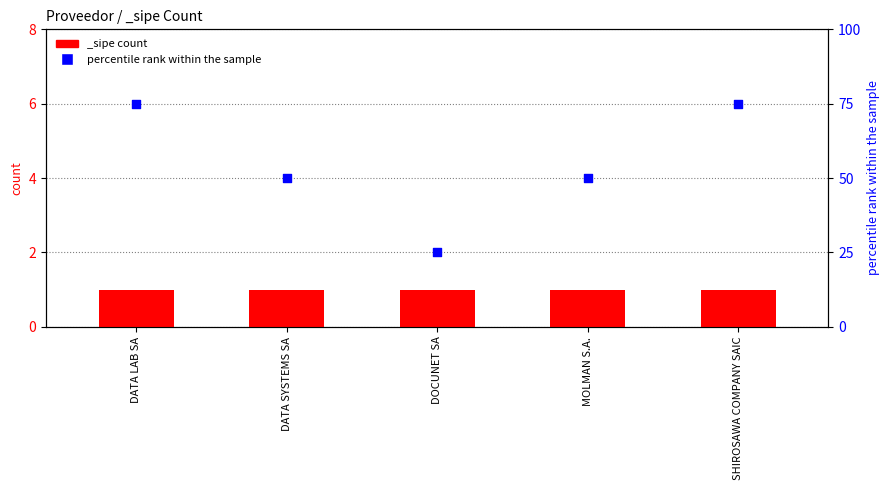

What is the change in value from DOCUNET SA to SHIROSAWA COMPANY SAIC?

+50